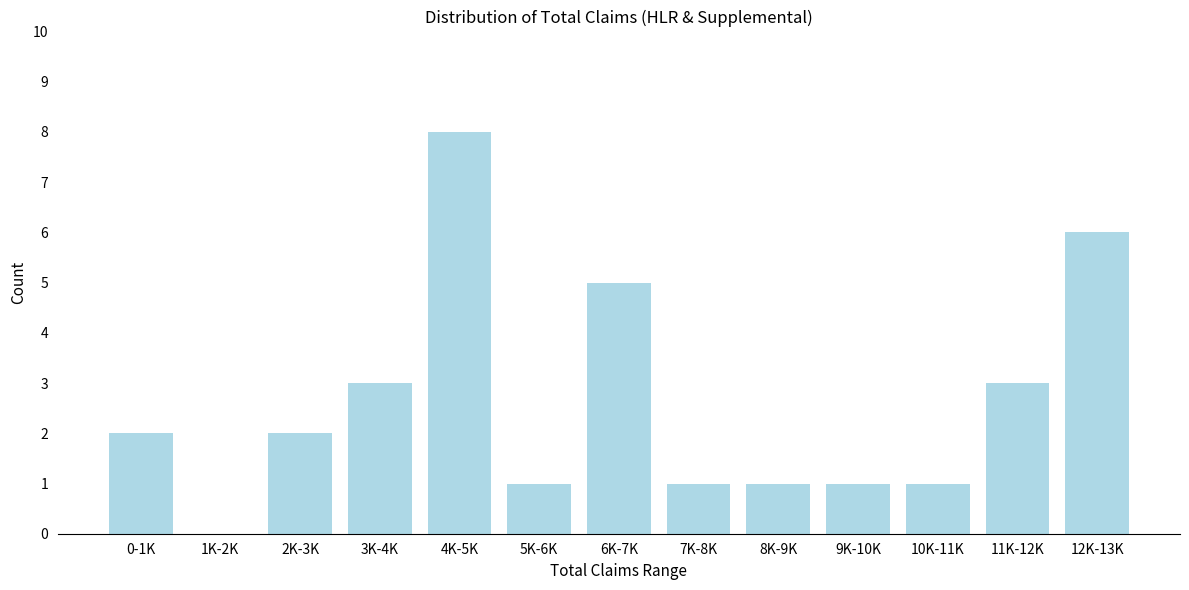

Reading right to left, list all the values displayed in this chart.

12K-13K=6	11K-12K=3	10K-11K=1	9K-10K=1	8K-9K=1	7K-8K=1	6K-7K=5	5K-6K=1	4K-5K=8	3K-4K=3	2K-3K=2	1K-2K=0	0-1K=2